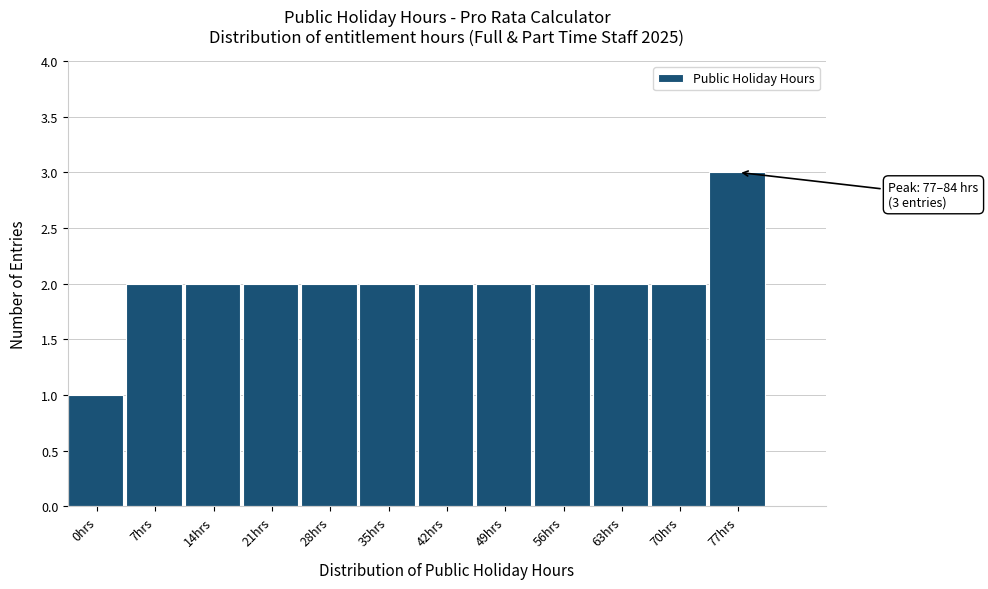

Reading left to right, extract all data points from this chart.

0hrs=1	7hrs=2	14hrs=2	21hrs=2	28hrs=2	35hrs=2	42hrs=2	49hrs=2	56hrs=2	63hrs=2	70hrs=2	77hrs=3